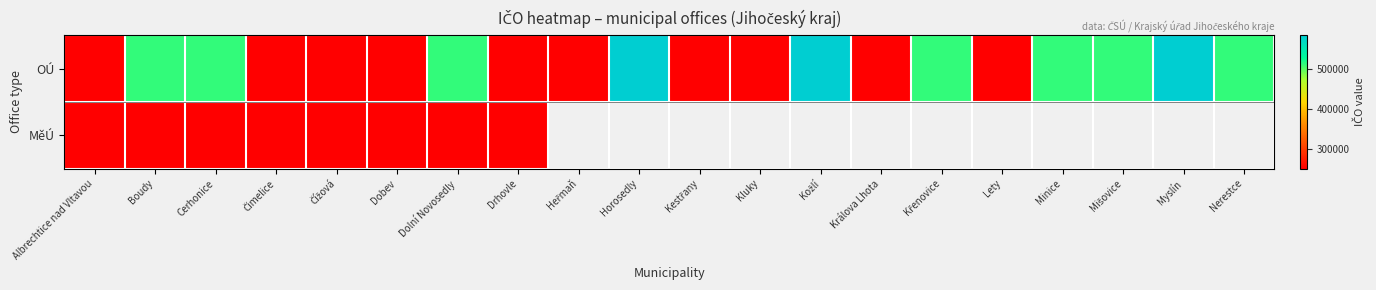

True or false: OÚ has a value of 919108.3 at Dolní Novosedly.

False